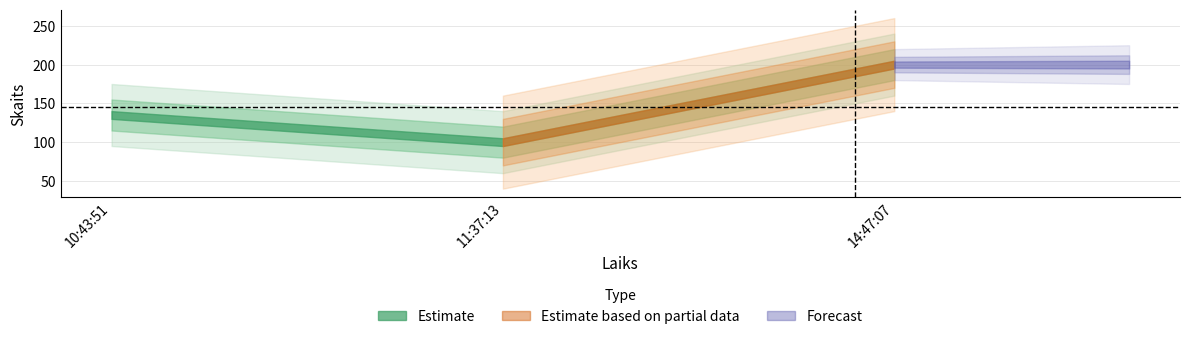

What is the sum of the values at 11:37:13 and 10:43:51?

235